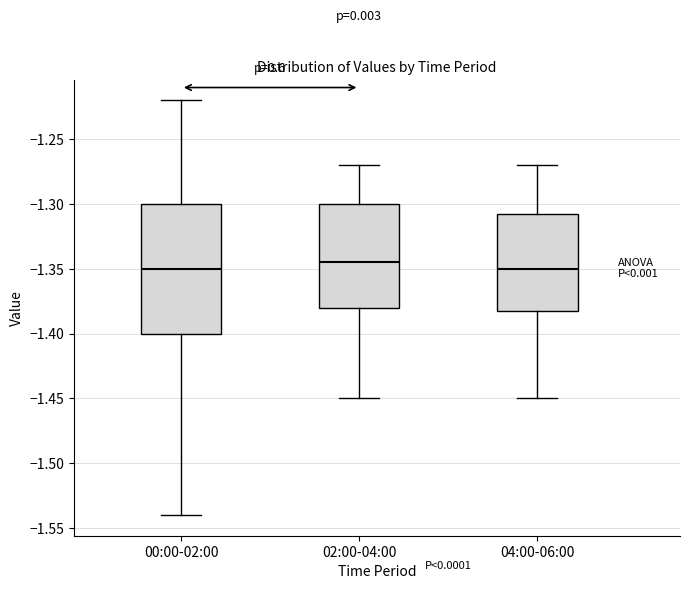

Where does the median line of the box for 02:00-04:00 sit on the y-axis? The values are not printed on the chart, so give them approximately, as read against the axis.

-1.345